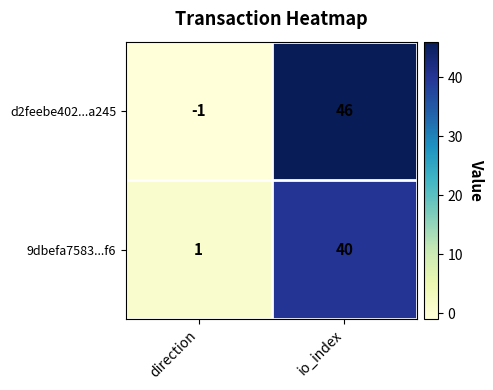

Where is d2feebe402...a245 nearest to the value 22?

direction